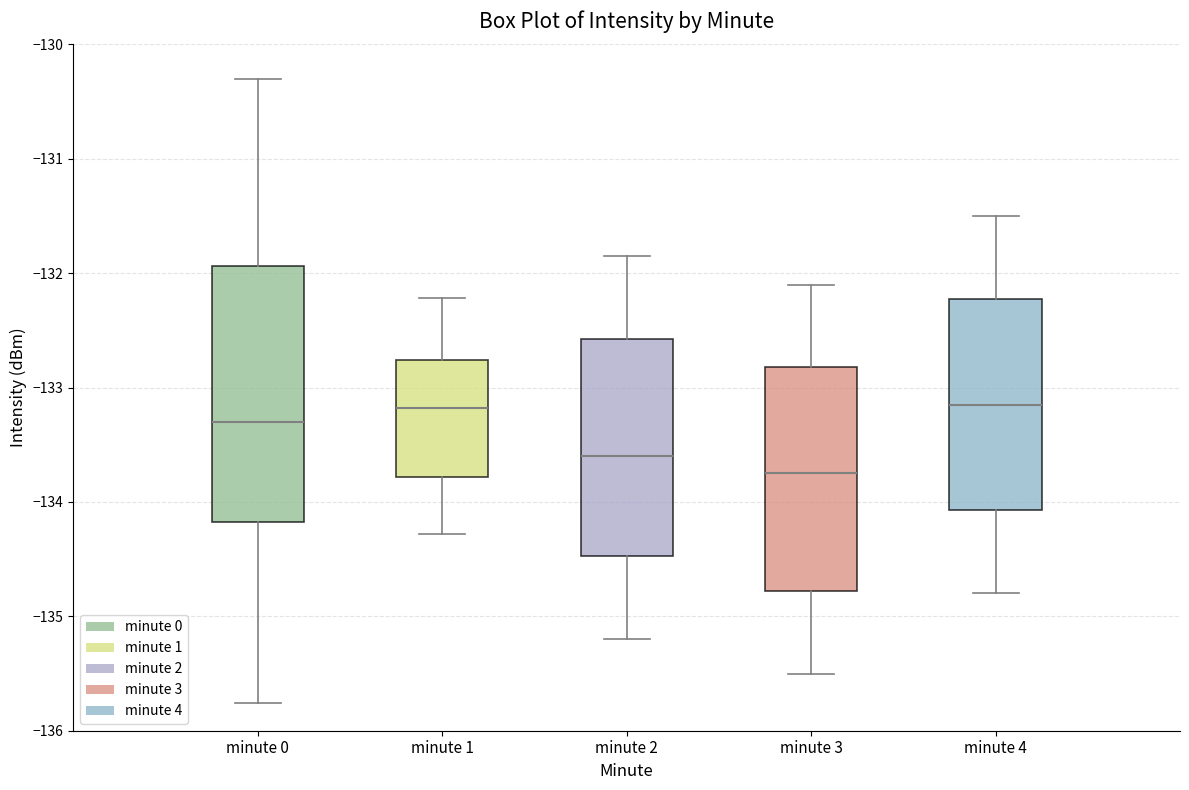

Where does the lower whisker of the box for minute 2 end on the y-axis? The values are not printed on the chart, so give them approximately, as read against the axis.

-135.2